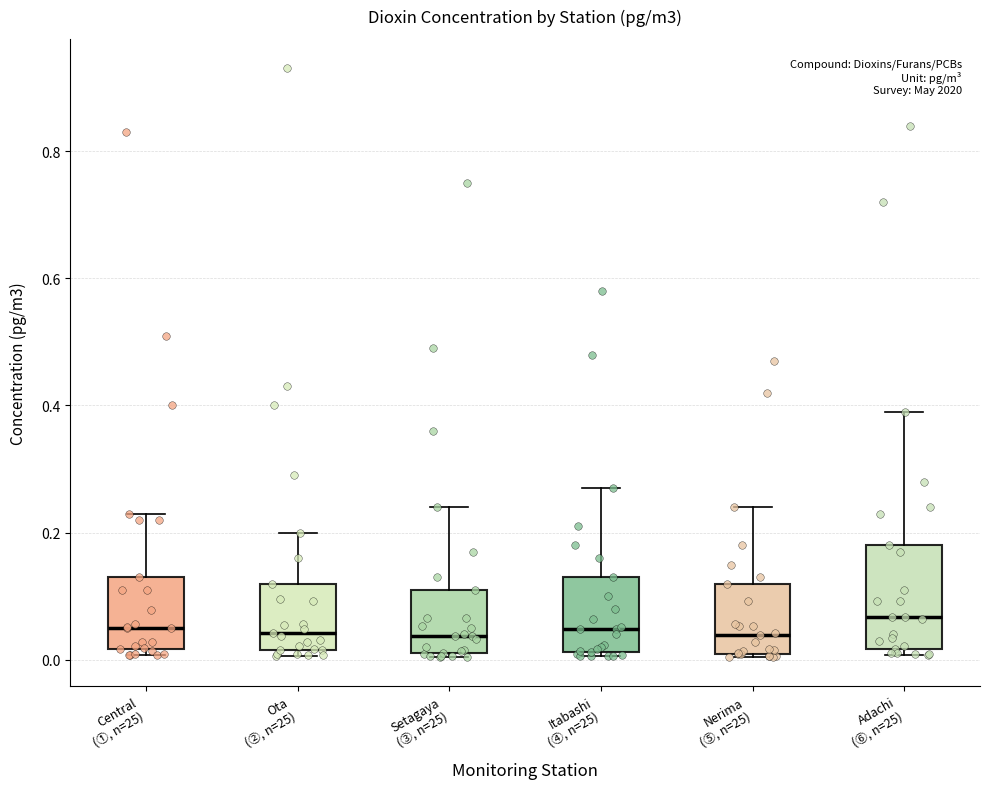

Where is the upper edge of the box for Setagaya (③, n=25) on the y-axis? The values are not printed on the chart, so give them approximately, as read against the axis.

0.12